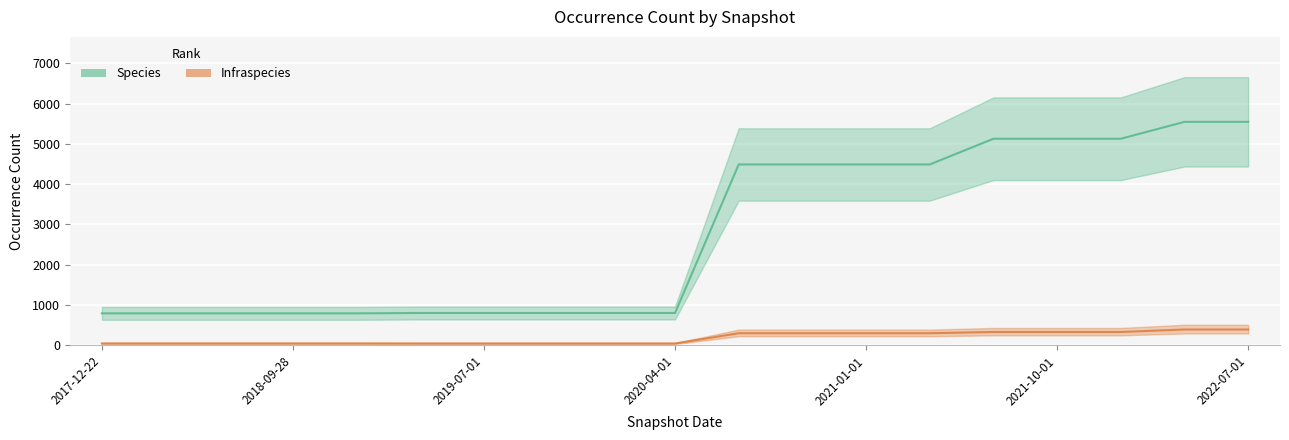

True or false: Infraspecies has more than 1 interior local peaks.

False